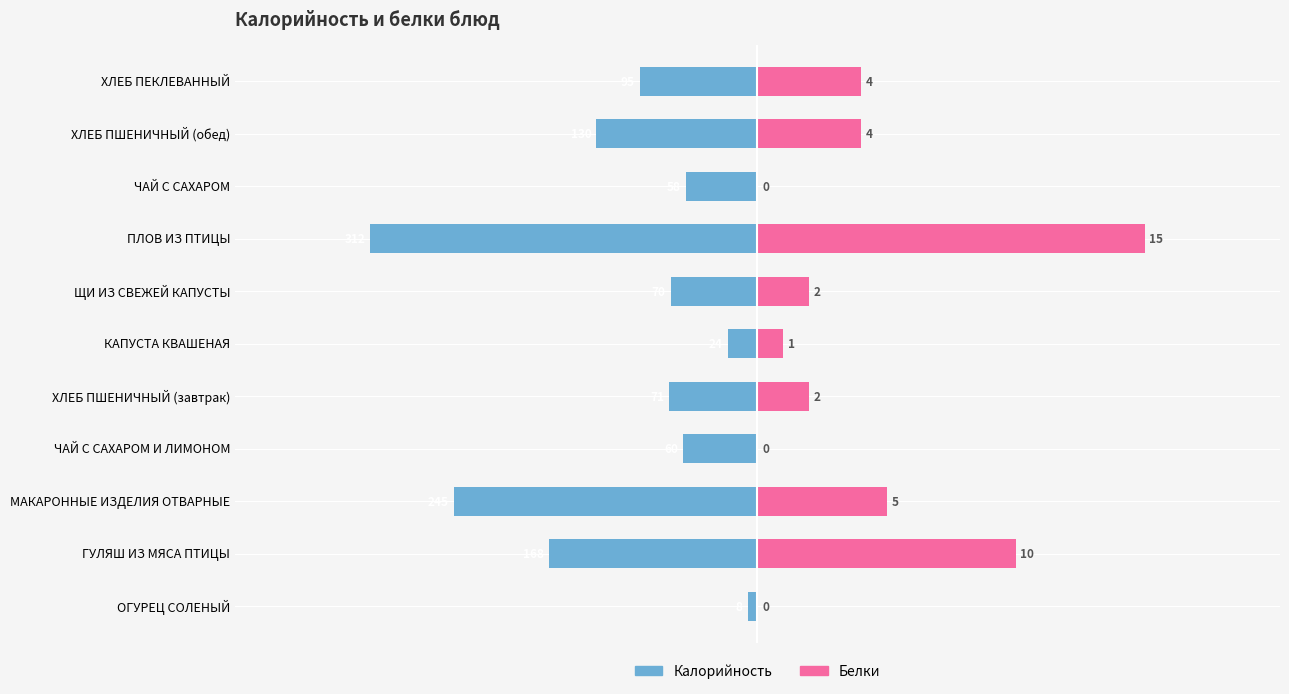

Rank the series by their average value, from highest to lowest.

Белки, Калорийность